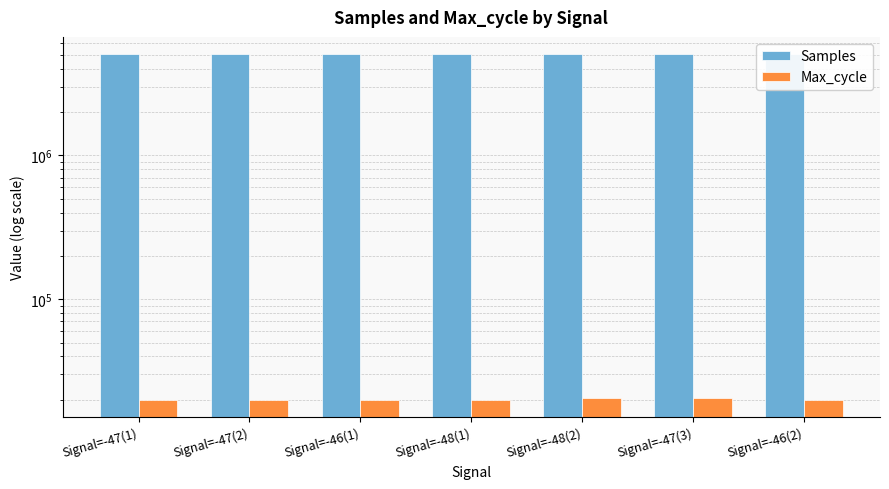

Reading left to right, list all the values displayed in this chart.

Samples: 5033920	5016167	5033687	5015616	5033631	5033332	5032695
Max_cycle: 20067	20090	20040	20029	20488	20480	20032